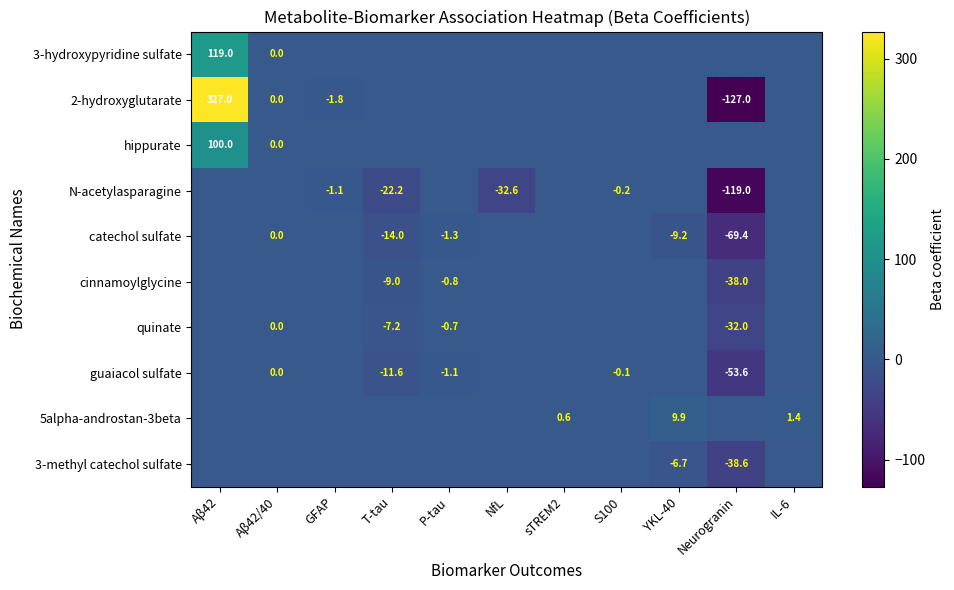

Is it true that N-acetylasparagine equals -0.2 at S100?

True